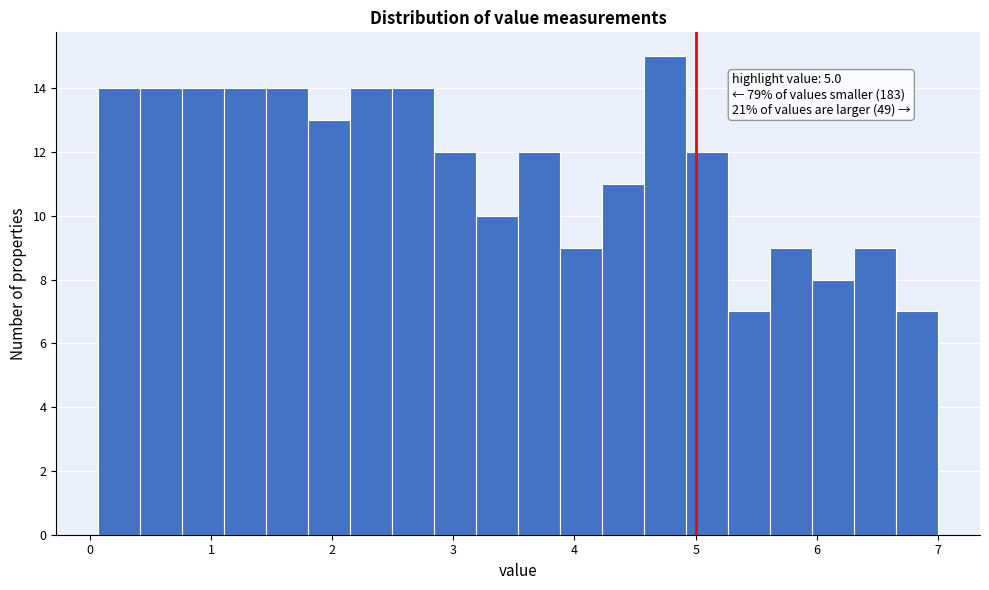

Around what value on the x-axis is the tallest bar? Give the approximate position of its centre, as read against the axis.

4.7